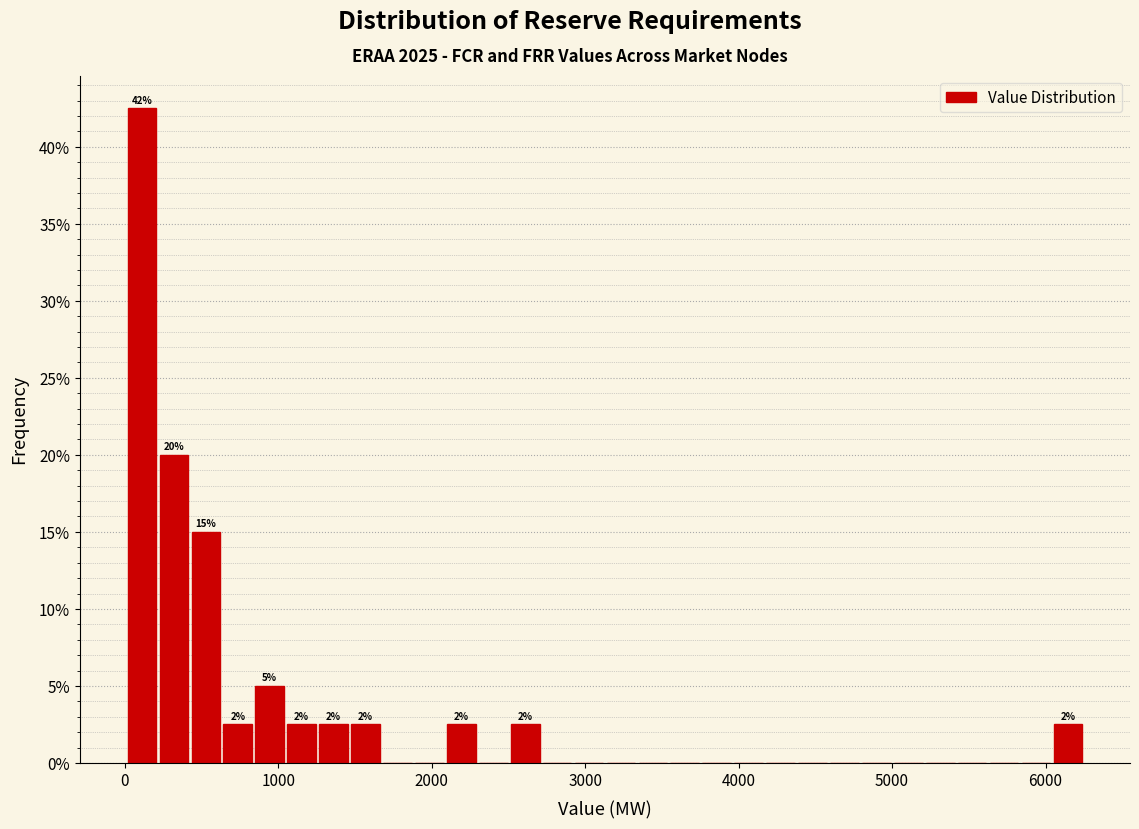

Read against the x-axis, roughly where is the centre of the tallest bar?

100